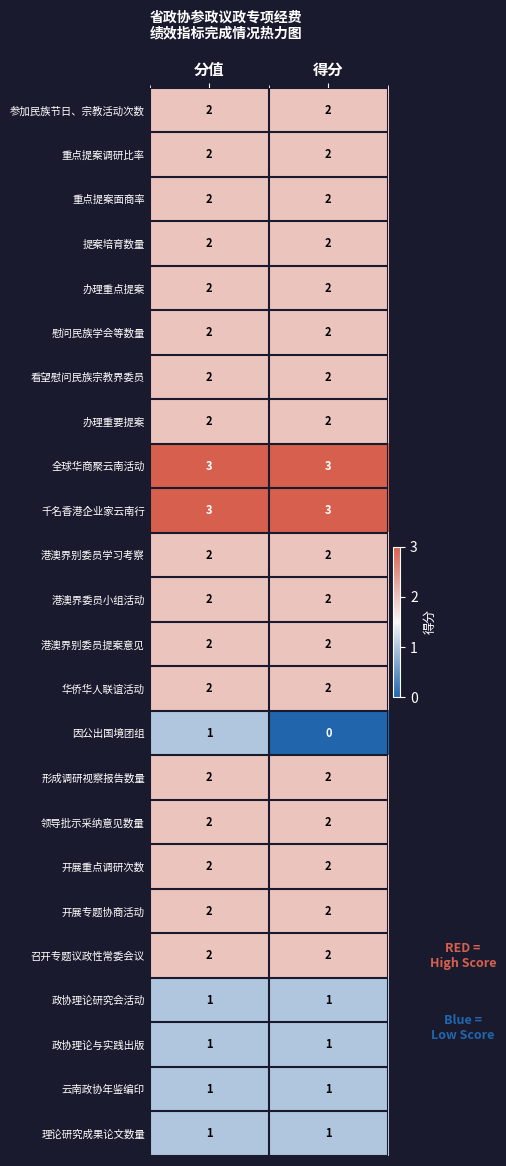

The value of 云南政协年鉴编印 at 得分 is 1. True or false?

True